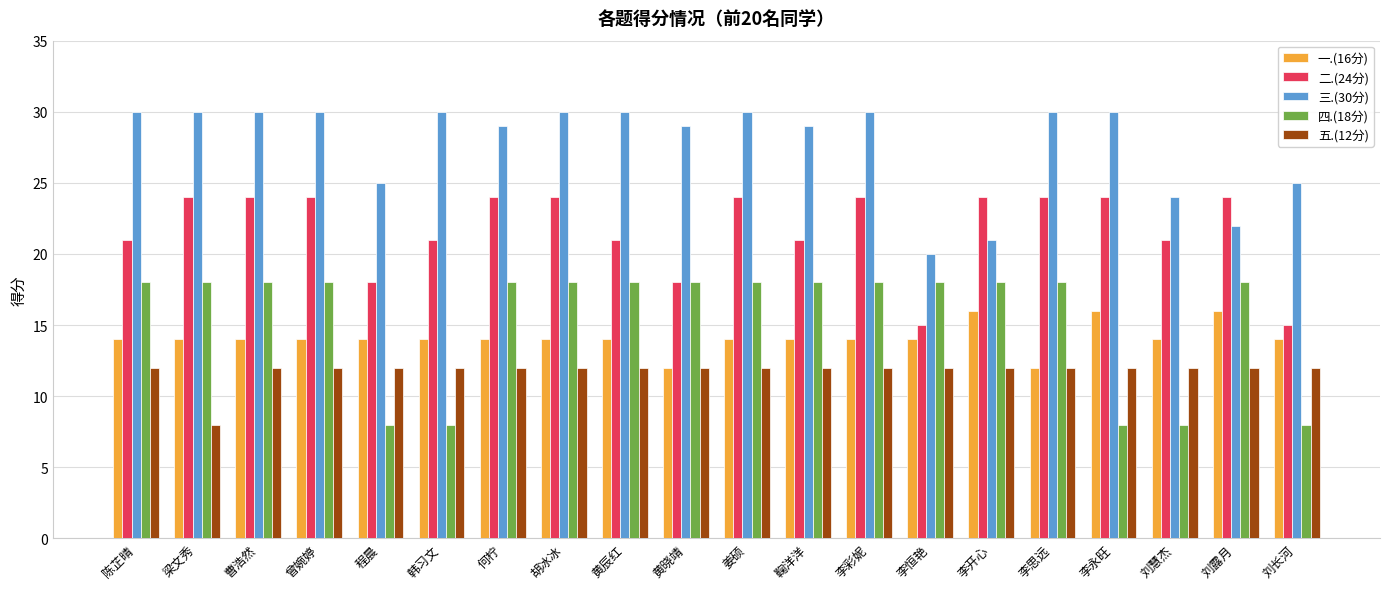

Are the bars horizontal?

No